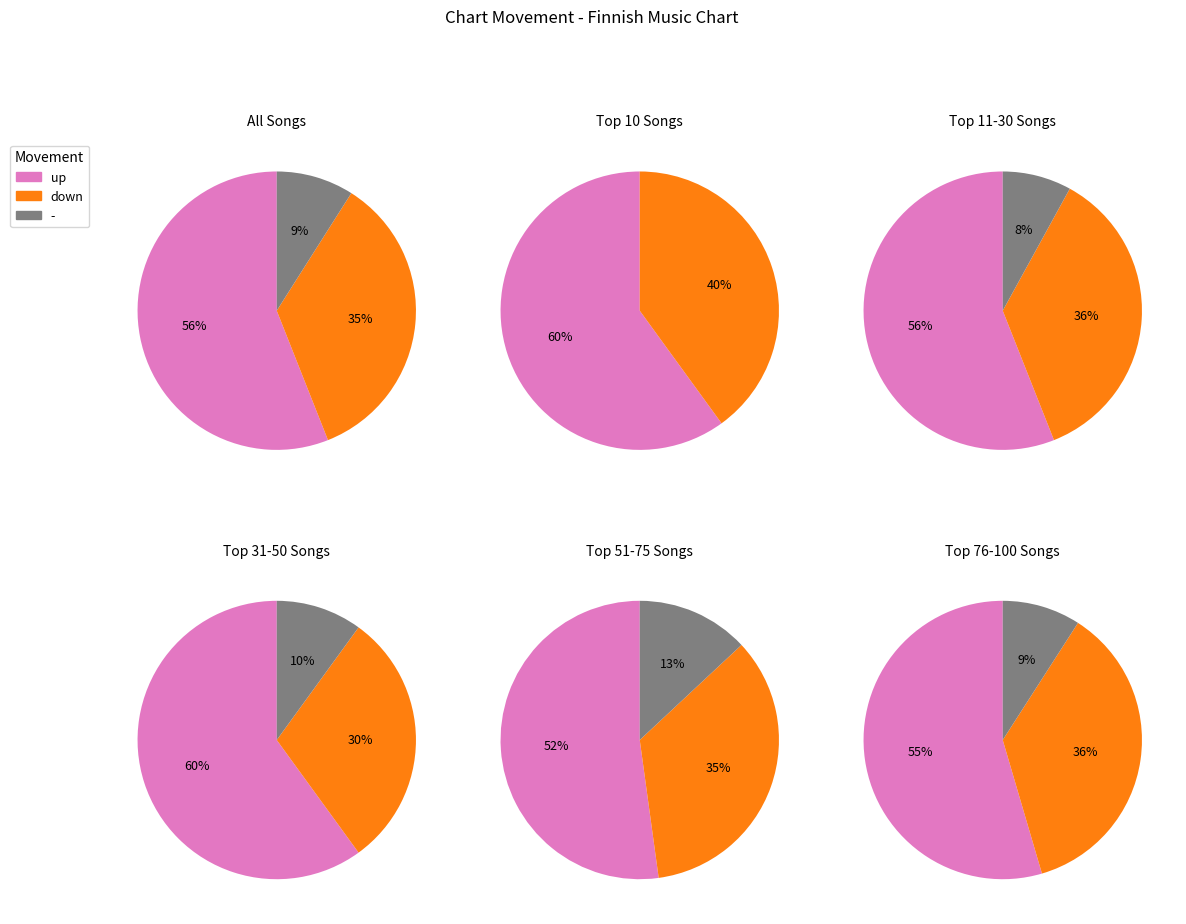

Is it true that up is 56% of the pie?

True